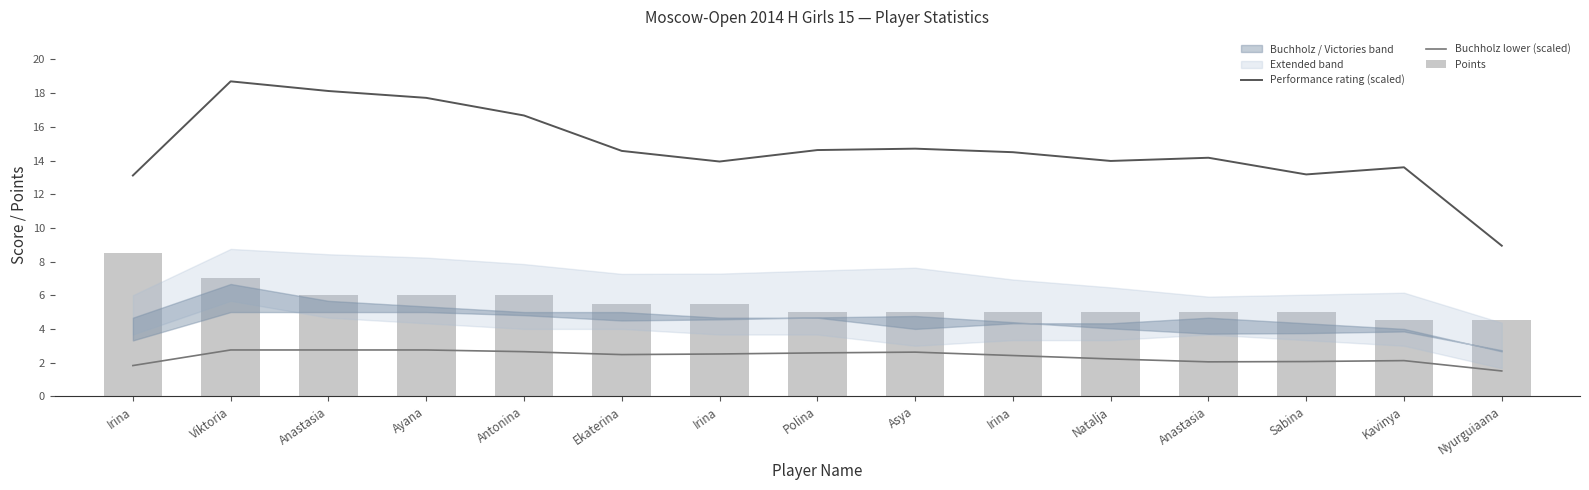

At Irina, list the series in order from smallest to largest.

Buchholz lower (scaled), Points, Performance rating (scaled)